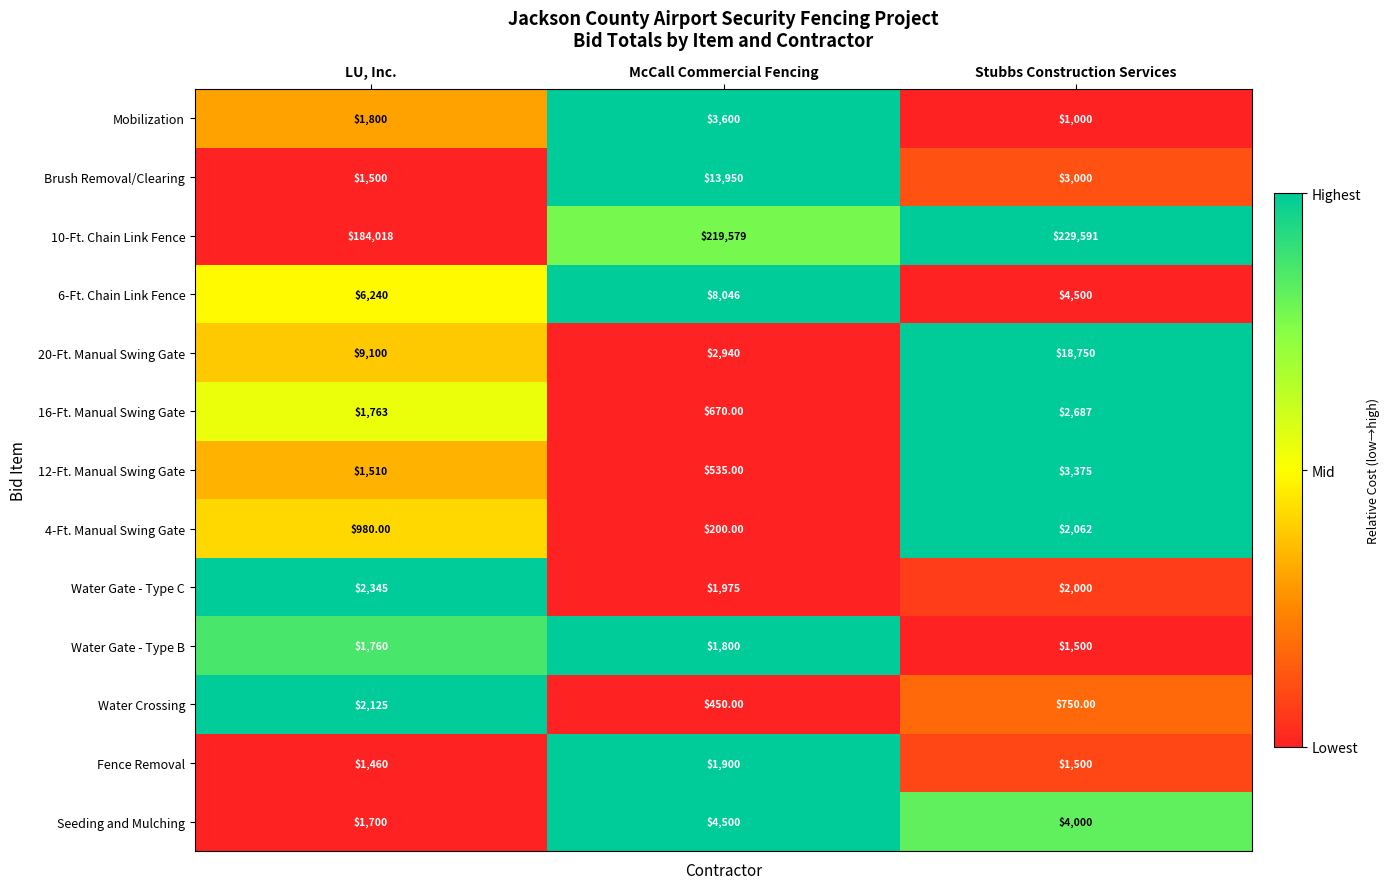

Where is Water Gate - Type C nearest to the value 2160?

Stubbs Construction Services